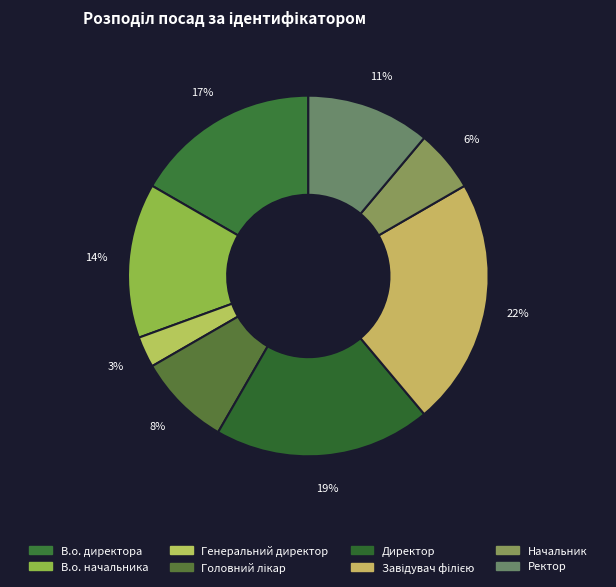

What is the total percentage of В.о. начальника and В.о. директора?

30.6%